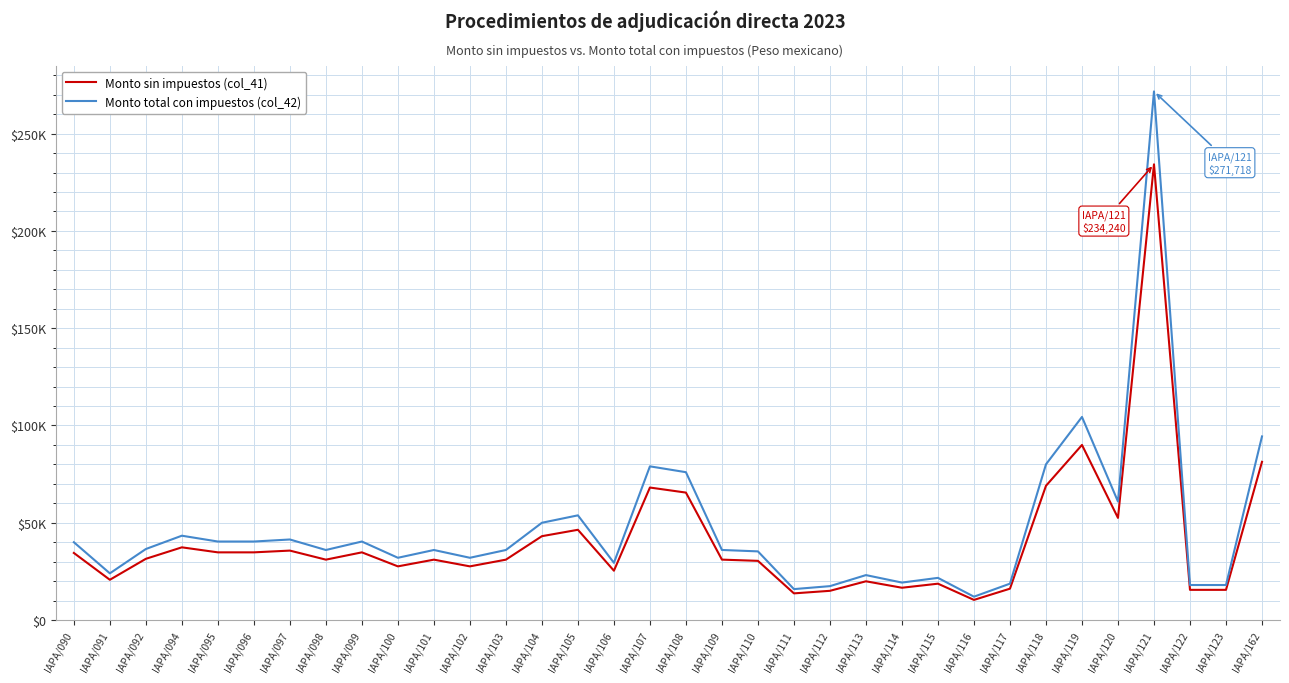

Which series has the largest range (max minus min)?

Monto total con impuestos (col_42)